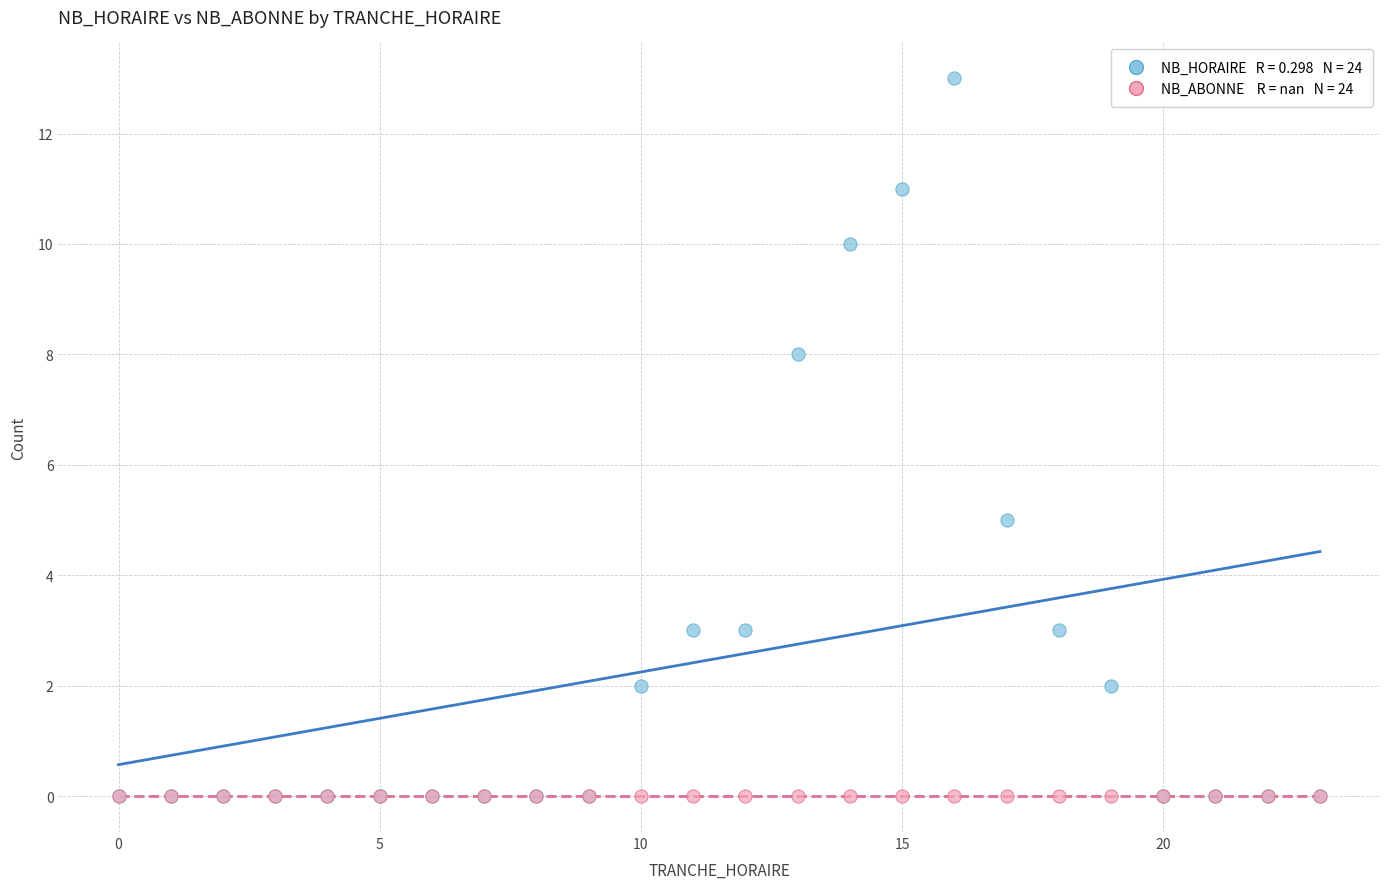

Across all series, what Y value is closest to 6?

5